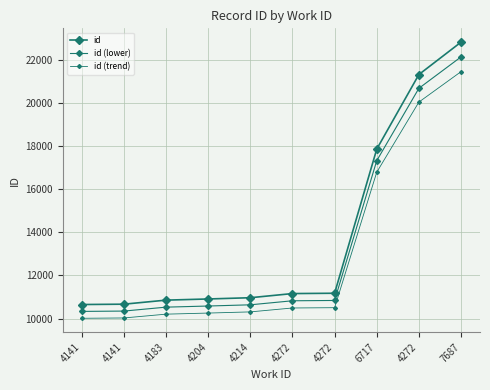

What is the maximum value shown in the chart?

22834.0